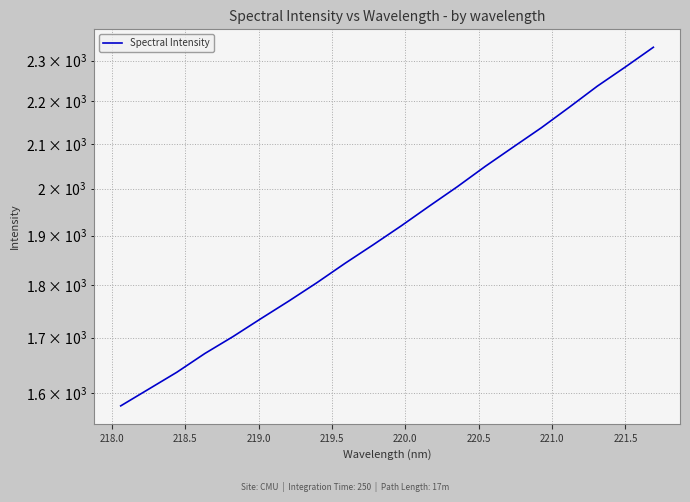

How many values are below 1920?

10